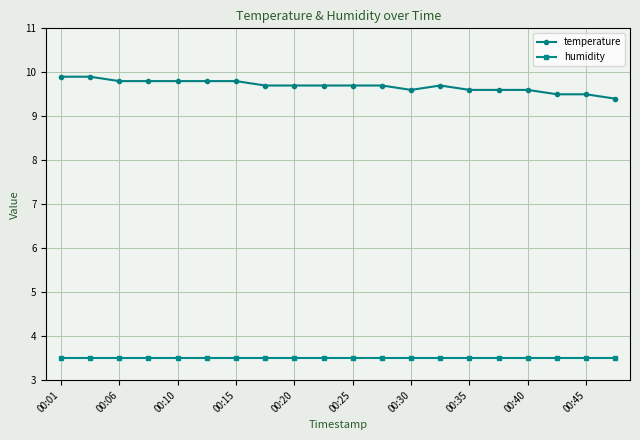

List the series in order of their peak value, highest first.

temperature, humidity